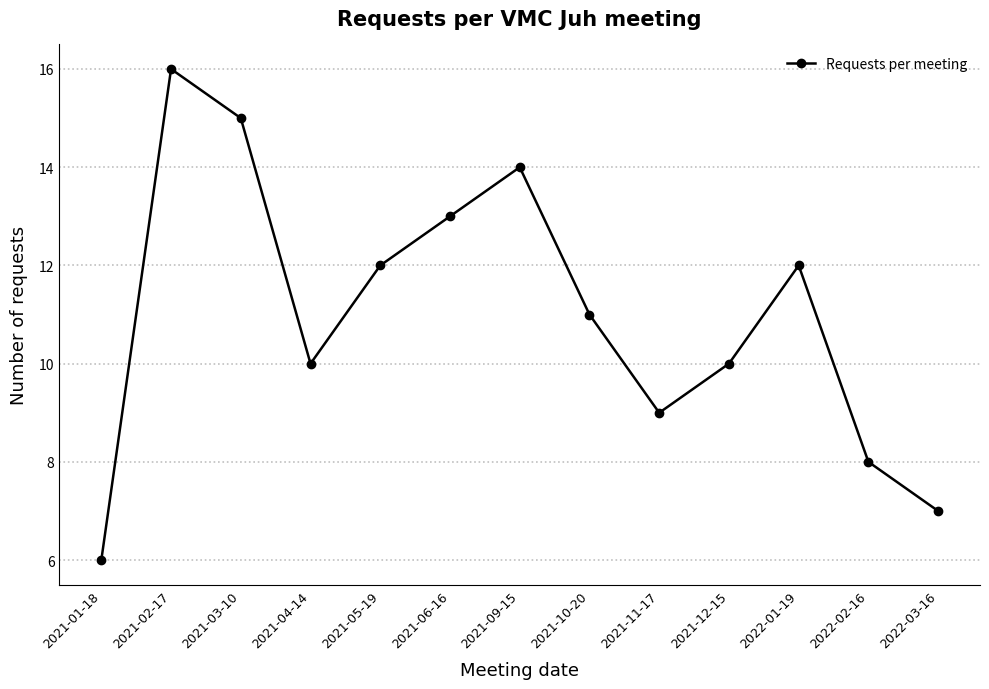

What is the change in value from 2021-01-18 to 2021-05-19?

+6